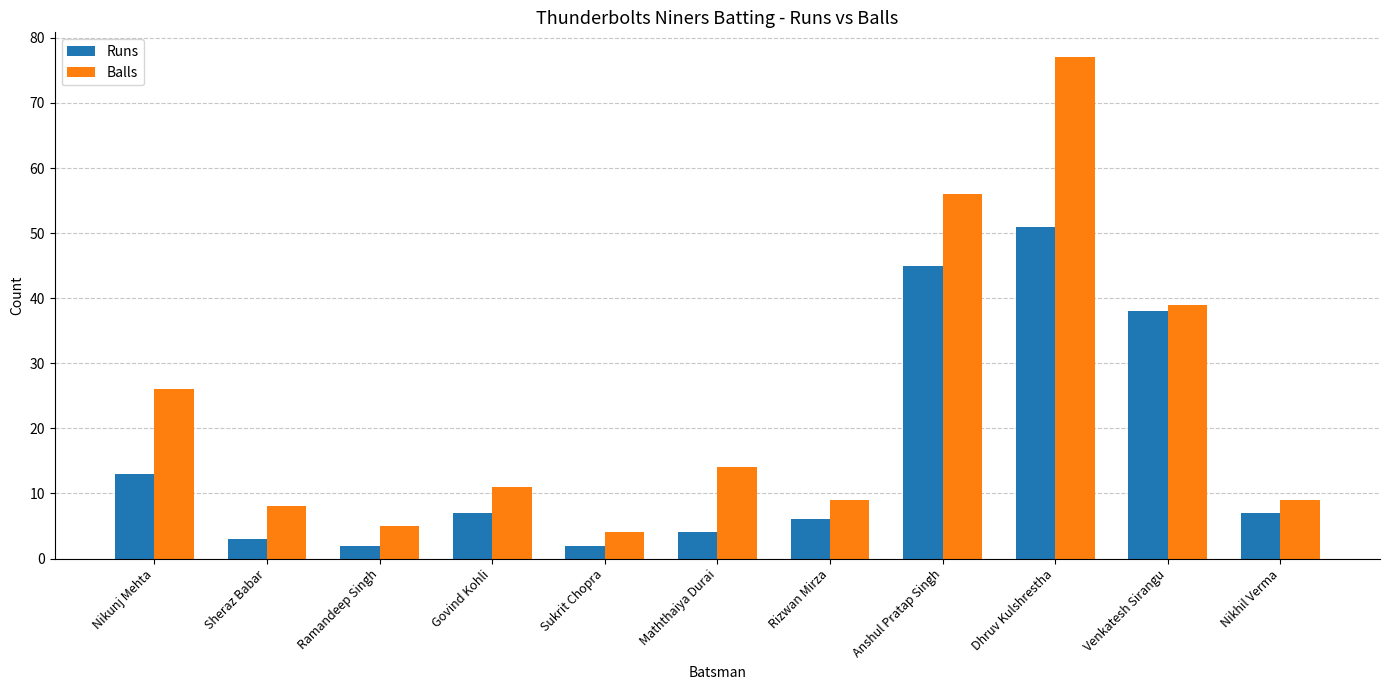

What is the label of the 3rd bar from the left?

Ramandeep Singh